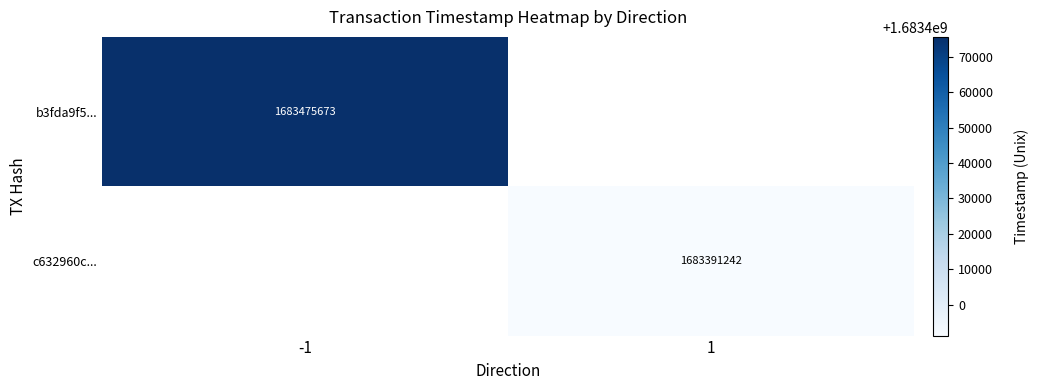

How many series are shown in this chart?

2